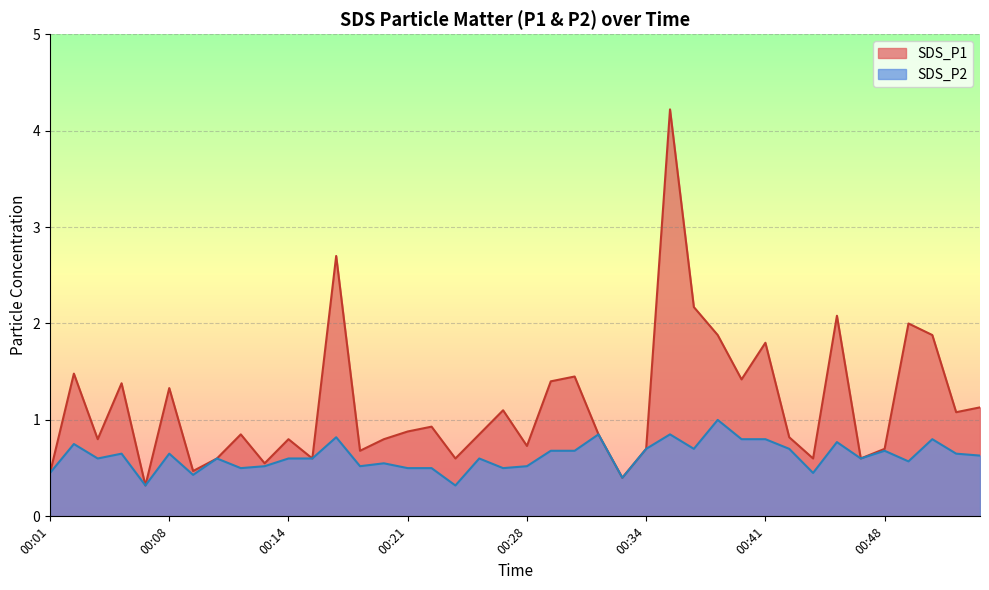

At which category does SDS_P1 reach its first local valley?

00:04